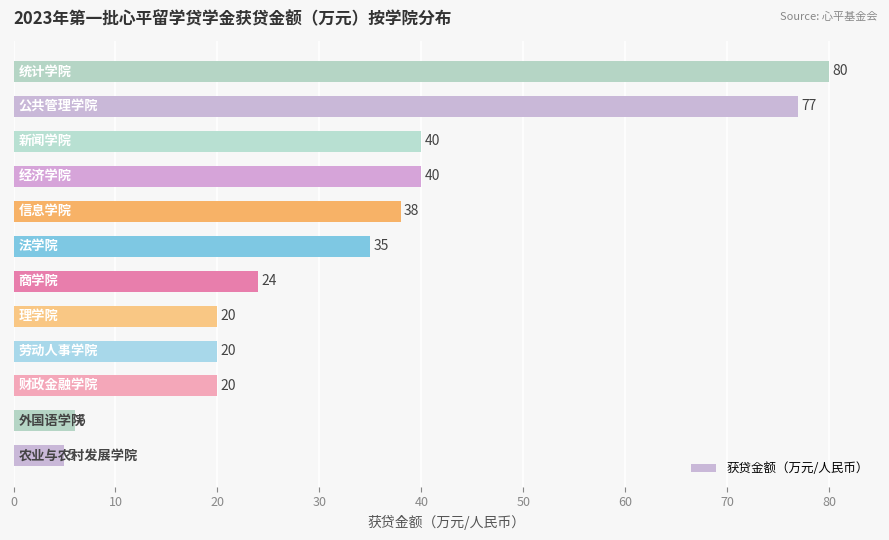

What is the average value?

34